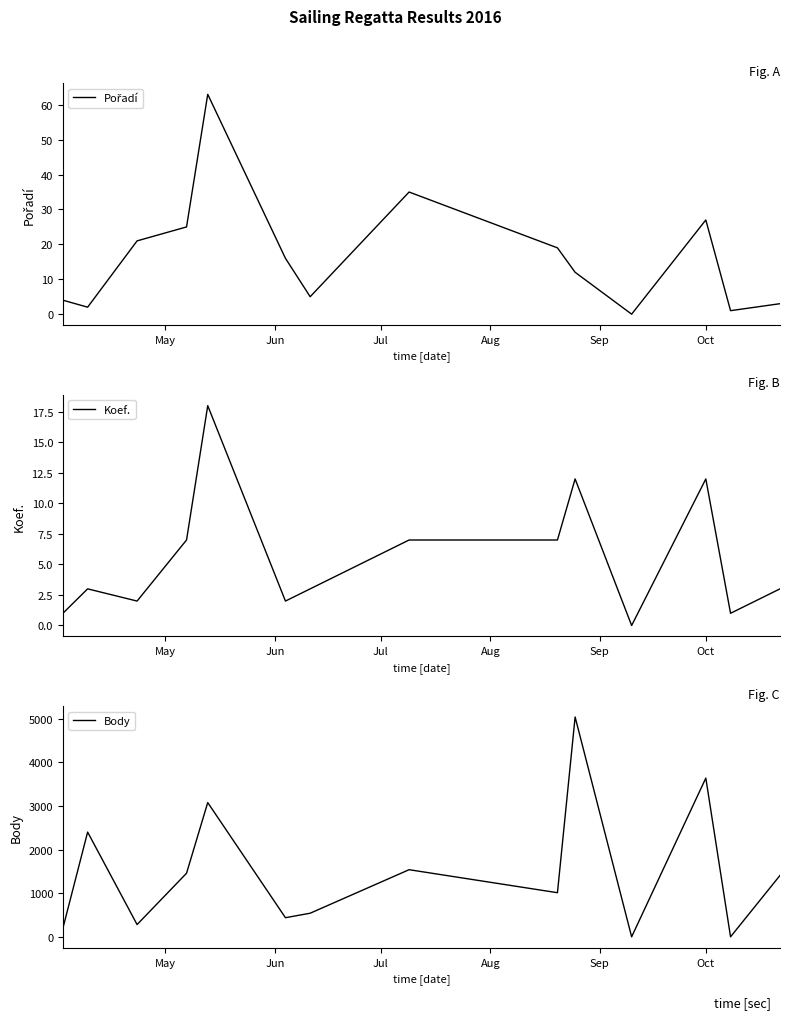

What is the maximum value for Body?

5037